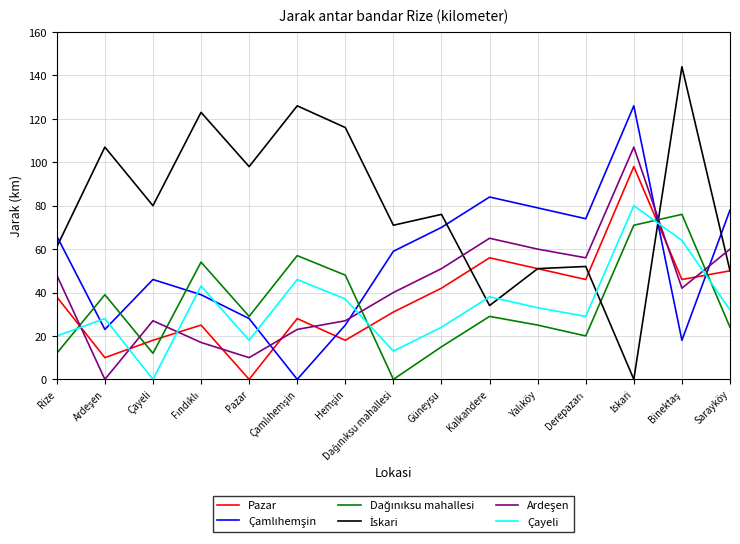

True or false: Pazar and Çayeli intersect in this chart.

True